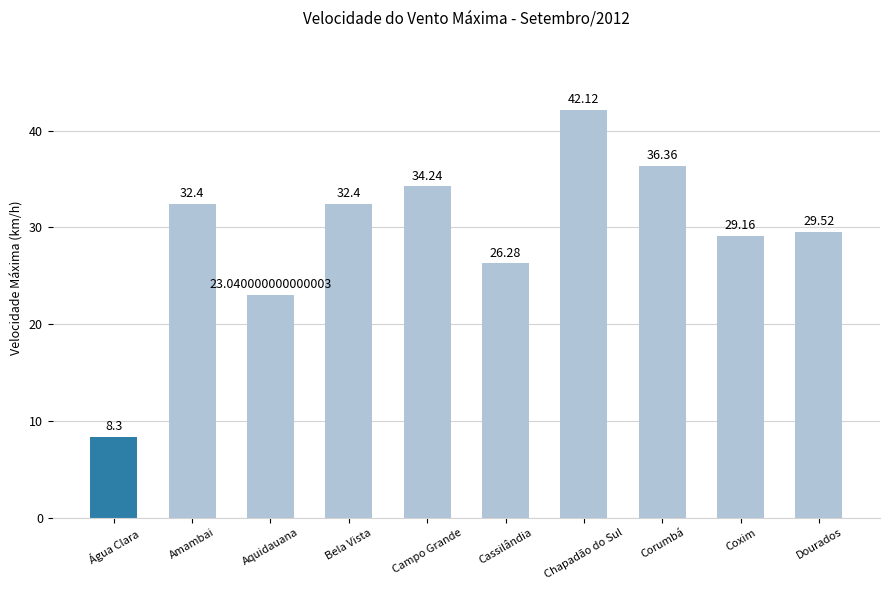

At which label does the data first exceed 32?

Amambai